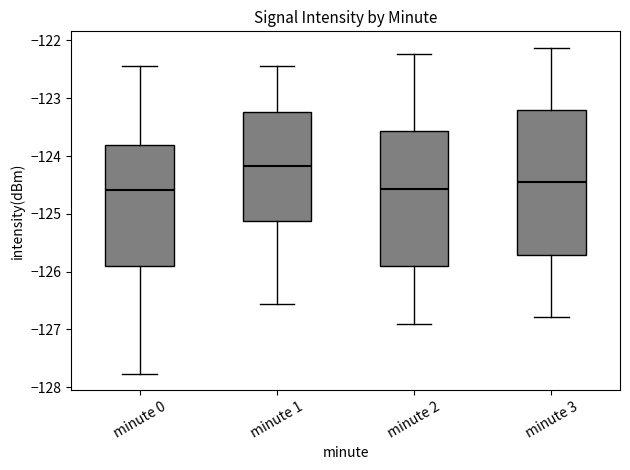

Comparing the boxes themselves (not the whiskers), which one is the tallest?

minute 3